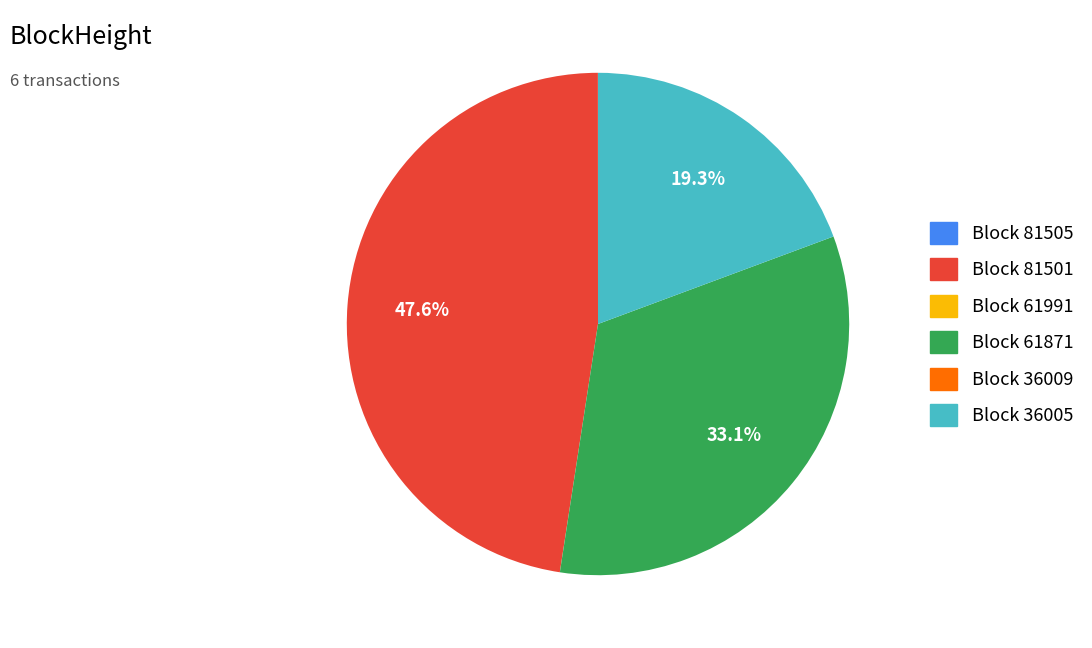

Is there a majority slice in this chart?

No